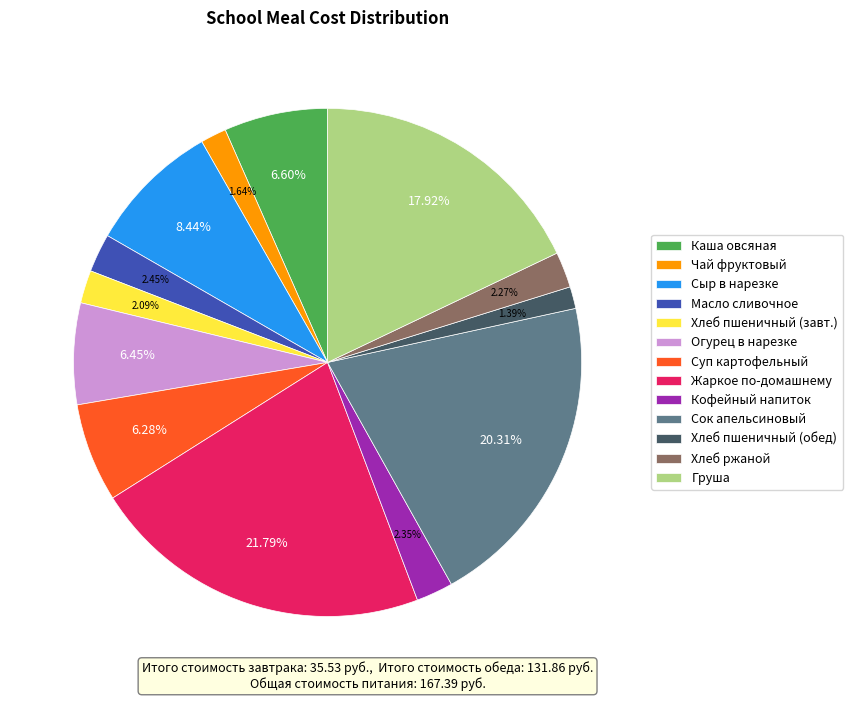

What is the largest slice in the pie chart?

Жаркое по-домашнему